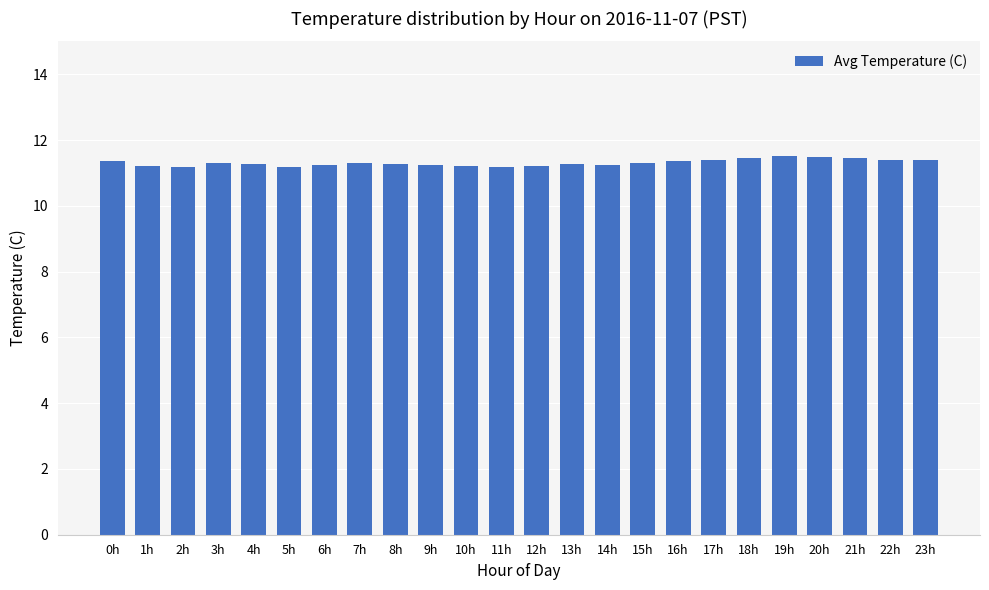

How many values are between 11 and 12?

24